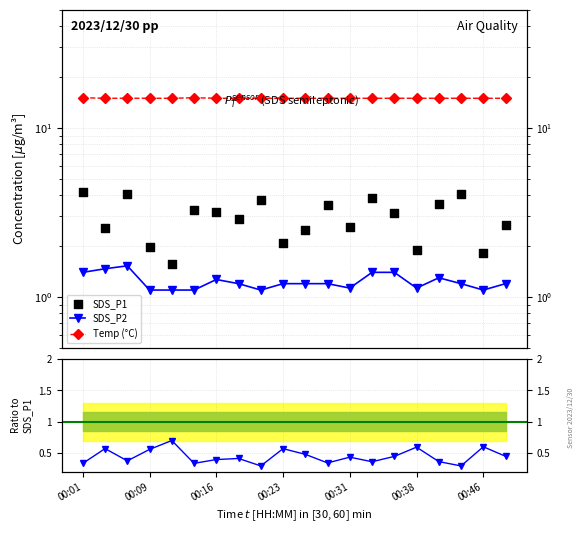

What are all the series names shown in the legend?

SDS_P1, SDS_P2, Temp